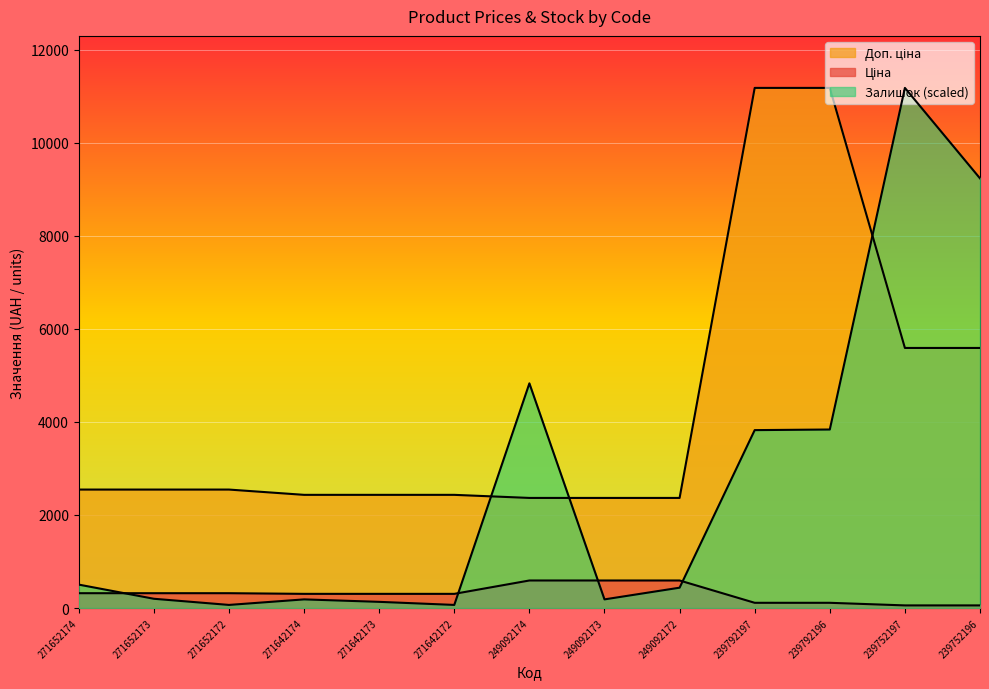

What is the difference between the maximum and minimum values in the Ціна series?

535.7